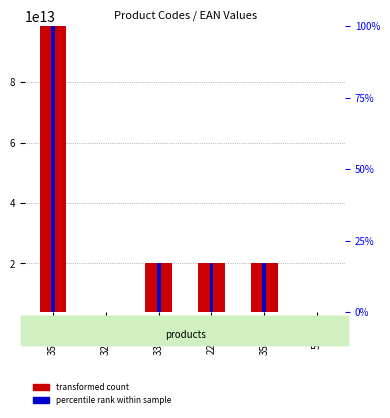

What is the difference between the maximum and minimum values in the transformed count series?

94734016520654.0